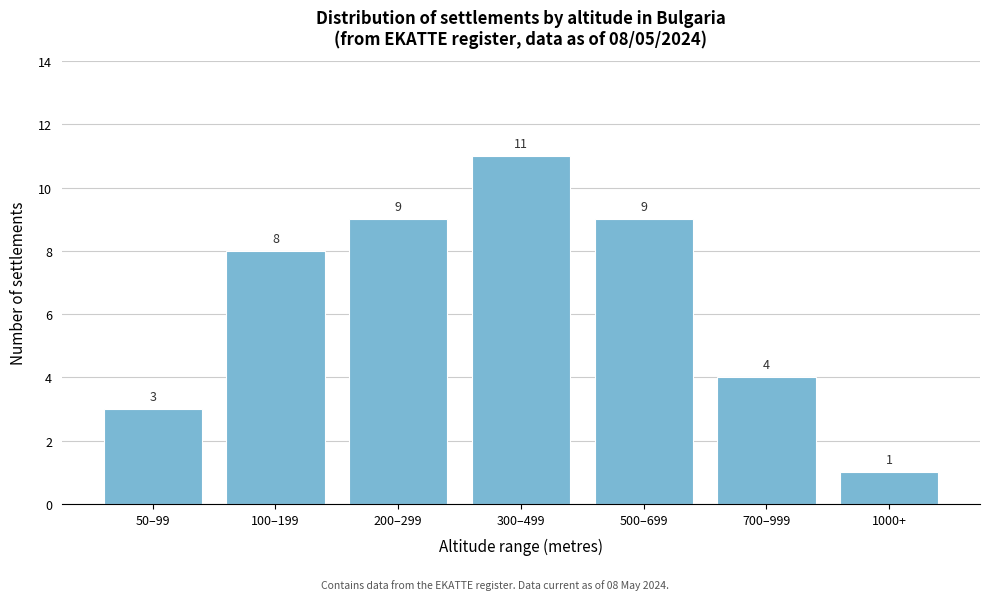

Reading right to left, extract all data points from this chart.

1	4	9	11	9	8	3